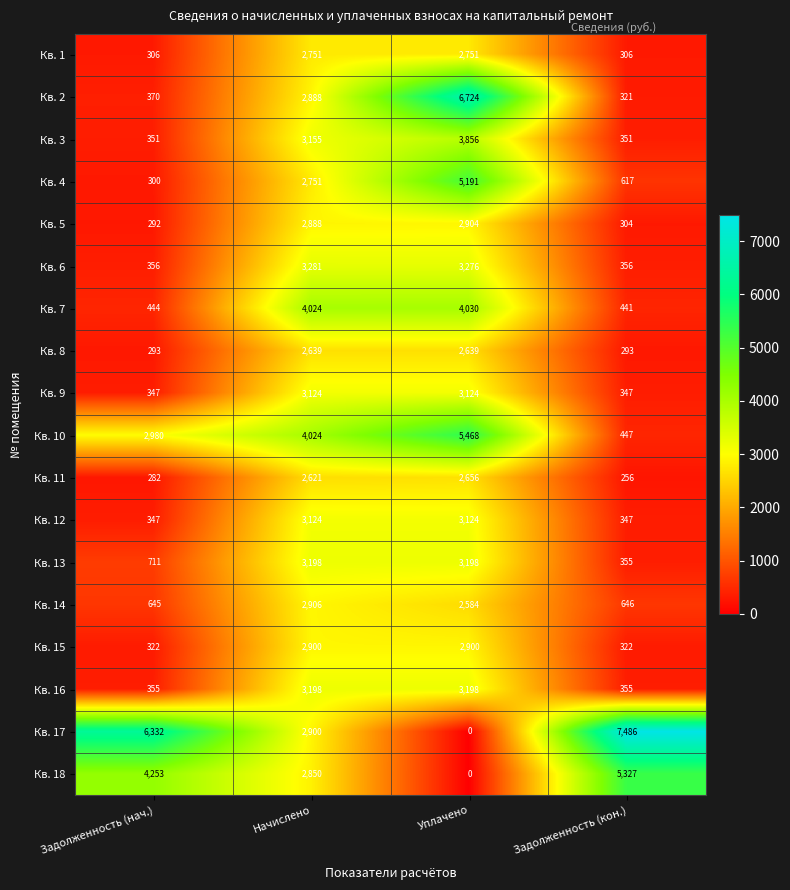

What is the difference between the maximum and second lowest values in the Кв. 7 series?

3586